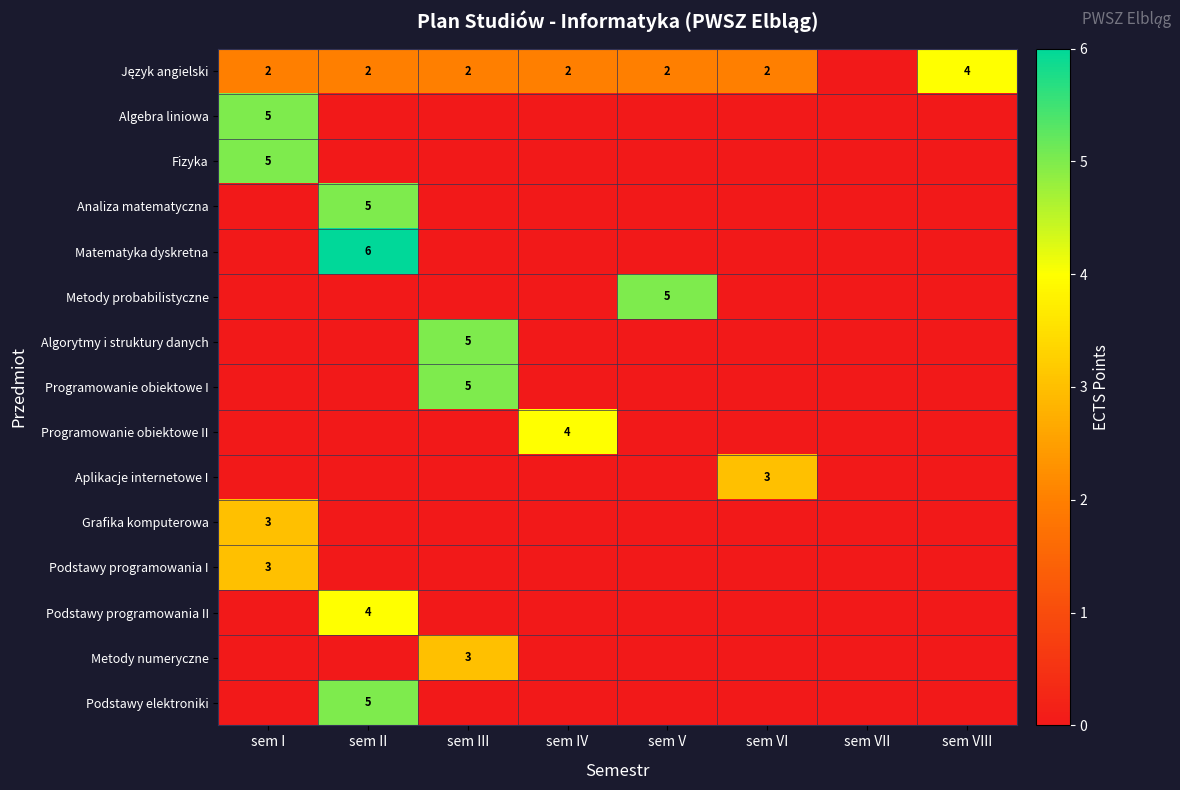

The value of Programowanie obiektowe II at sem IV is 5. True or false?

False